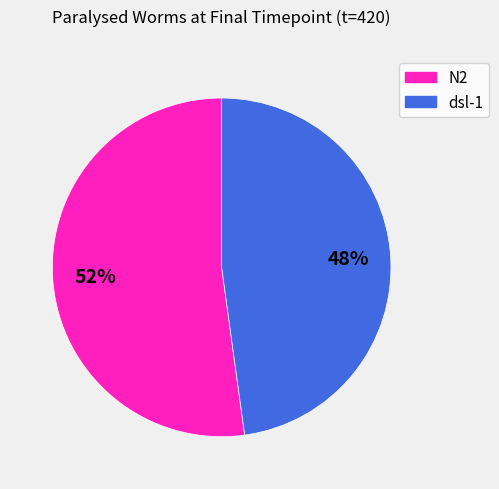

To the nearest percent, what is the average slice percentage?

50%